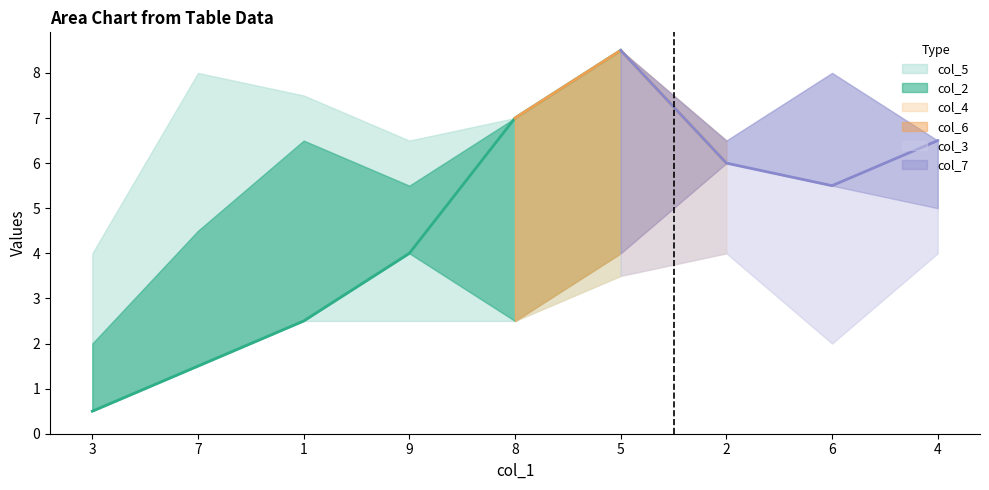

True or false: col_4 and col_7 cross at least once.

True